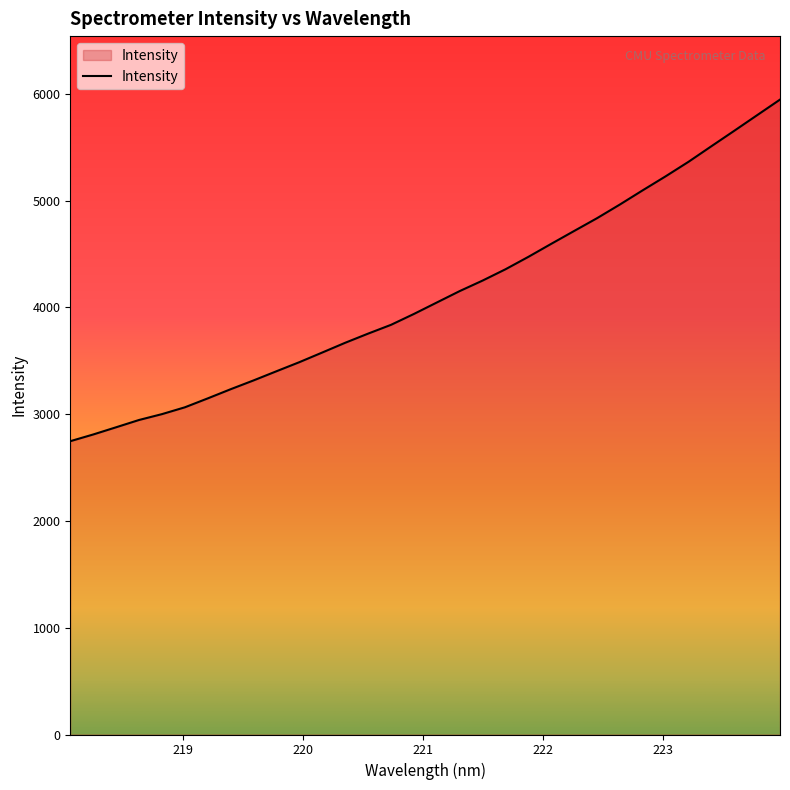

True or false: the data has more than 0 interior local peaks.

False